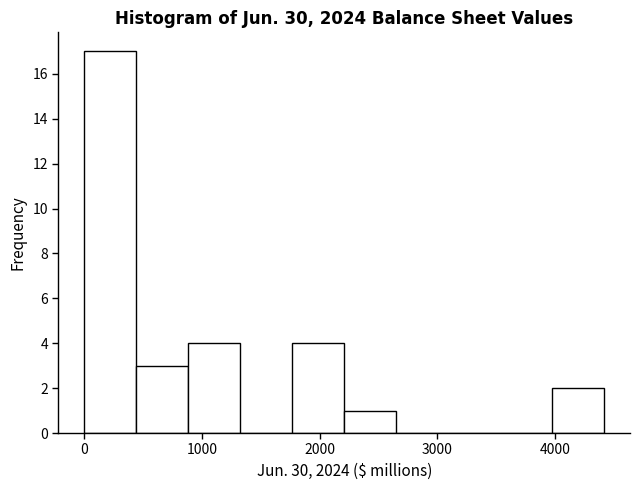

Reading left to right, list every bar in this chart as the range it spans on the x-axis followed by its height. Neither the bar edges nor the heights are printed on the chart, so give them approximately, as read against the axes.

0 to 400: 17
400 to 900: 3
900 to 1300: 4
1300 to 1800: 0
1800 to 2200: 4
2200 to 2600: 1
2600 to 3100: 0
3100 to 3500: 0
3500 to 4000: 0
4000 to 4400: 2